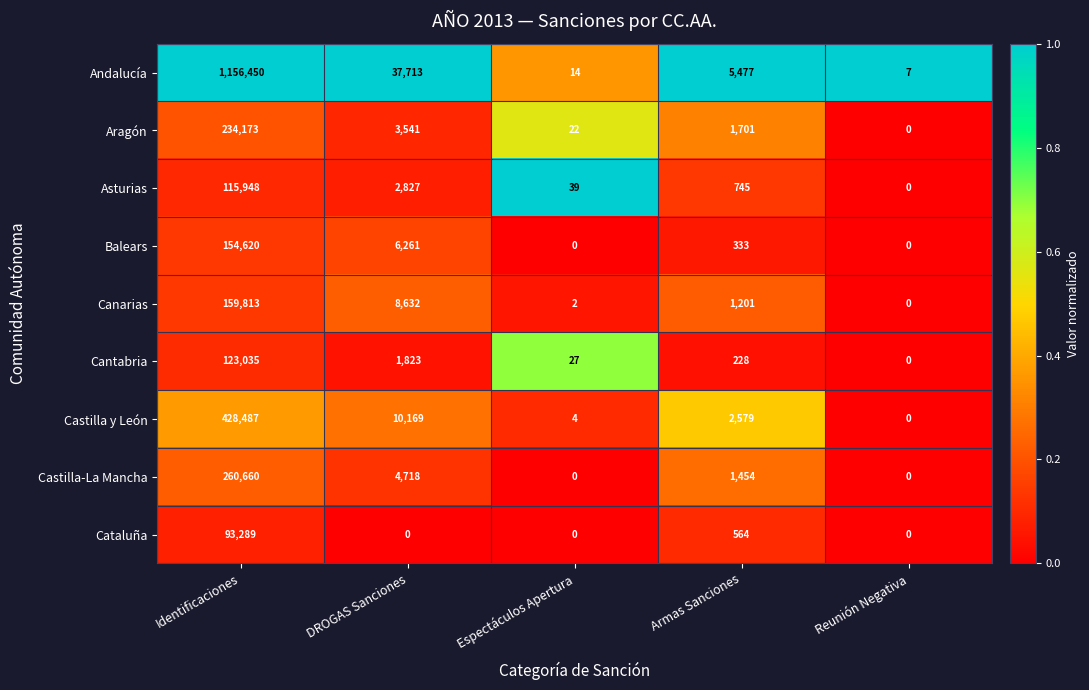

Which series changed the most between Identificaciones and DROGAS Sanciones?

Andalucía